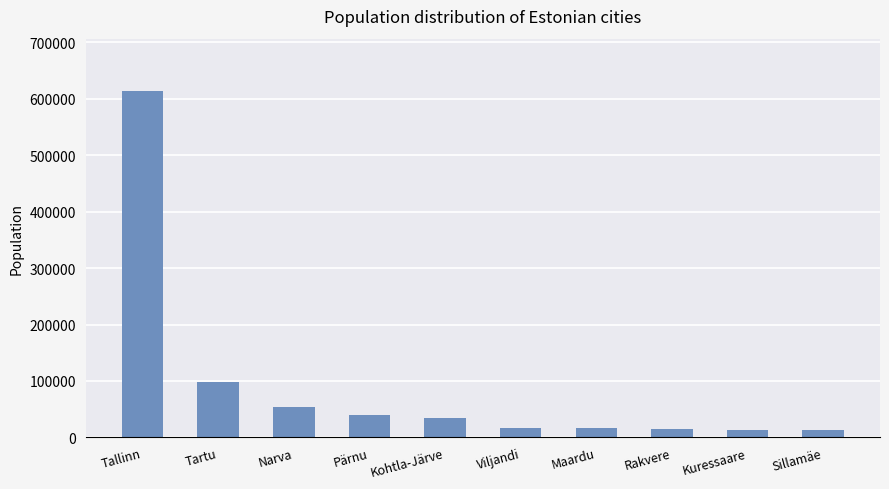

The chart shows a value of 16750 at Maardu. True or false?

True